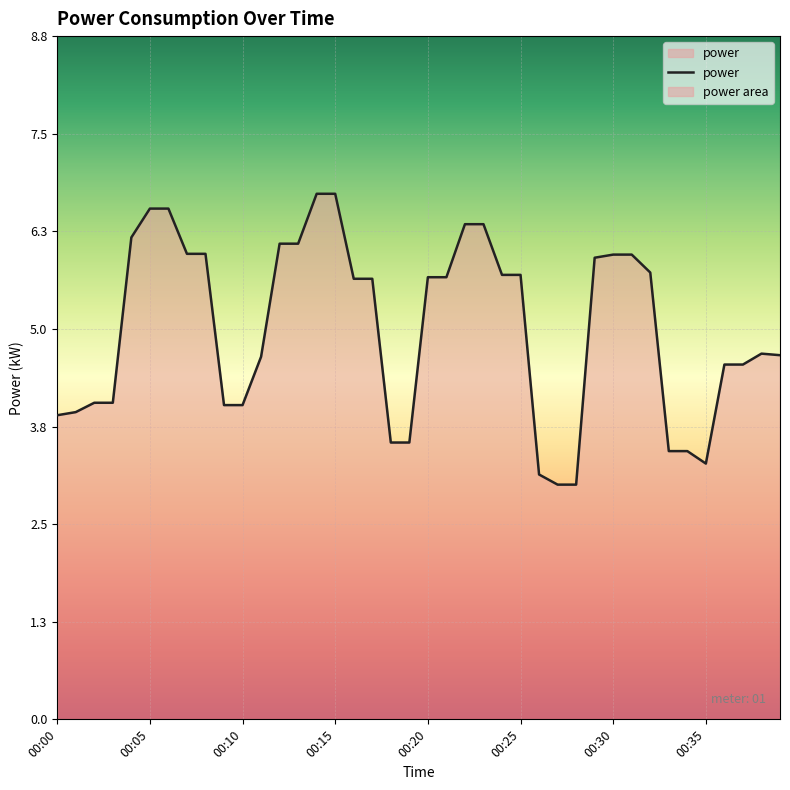

Reading right to left, transcribe all the data shown in this chart.

4.7	4.7	4.5	4.5	3.3	3.4	3.4	5.7	6.0	6.0	5.9	3.0	3.0	3.1	5.7	5.7	6.3	6.3	5.7	5.7	3.5	3.5	5.7	5.7	6.7	6.7	6.1	6.1	4.7	4.0	4.0	6.0	6.0	6.5	6.5	6.2	4.1	4.1	3.9	3.9